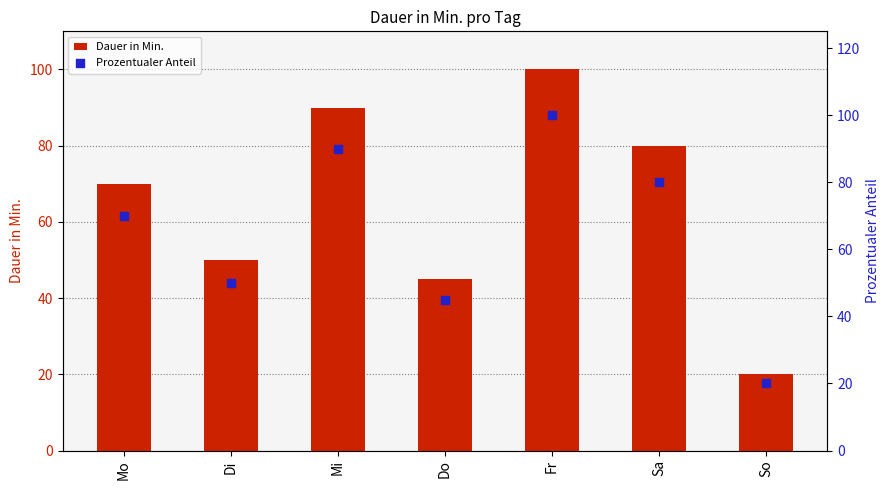

Which series contains the highest Y value?

Dauer in Min.